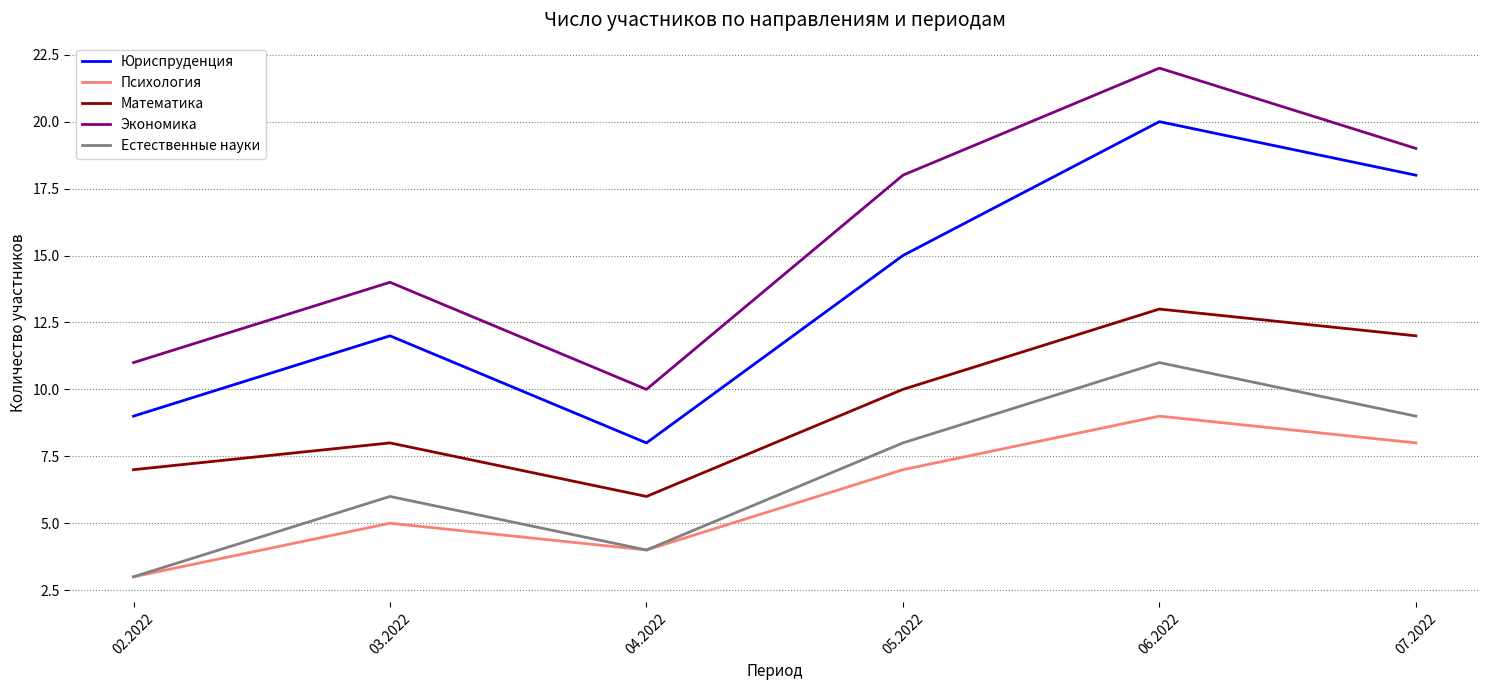

Between 02.2022 and 05.2022, which series saw the biggest shift?

Экономика